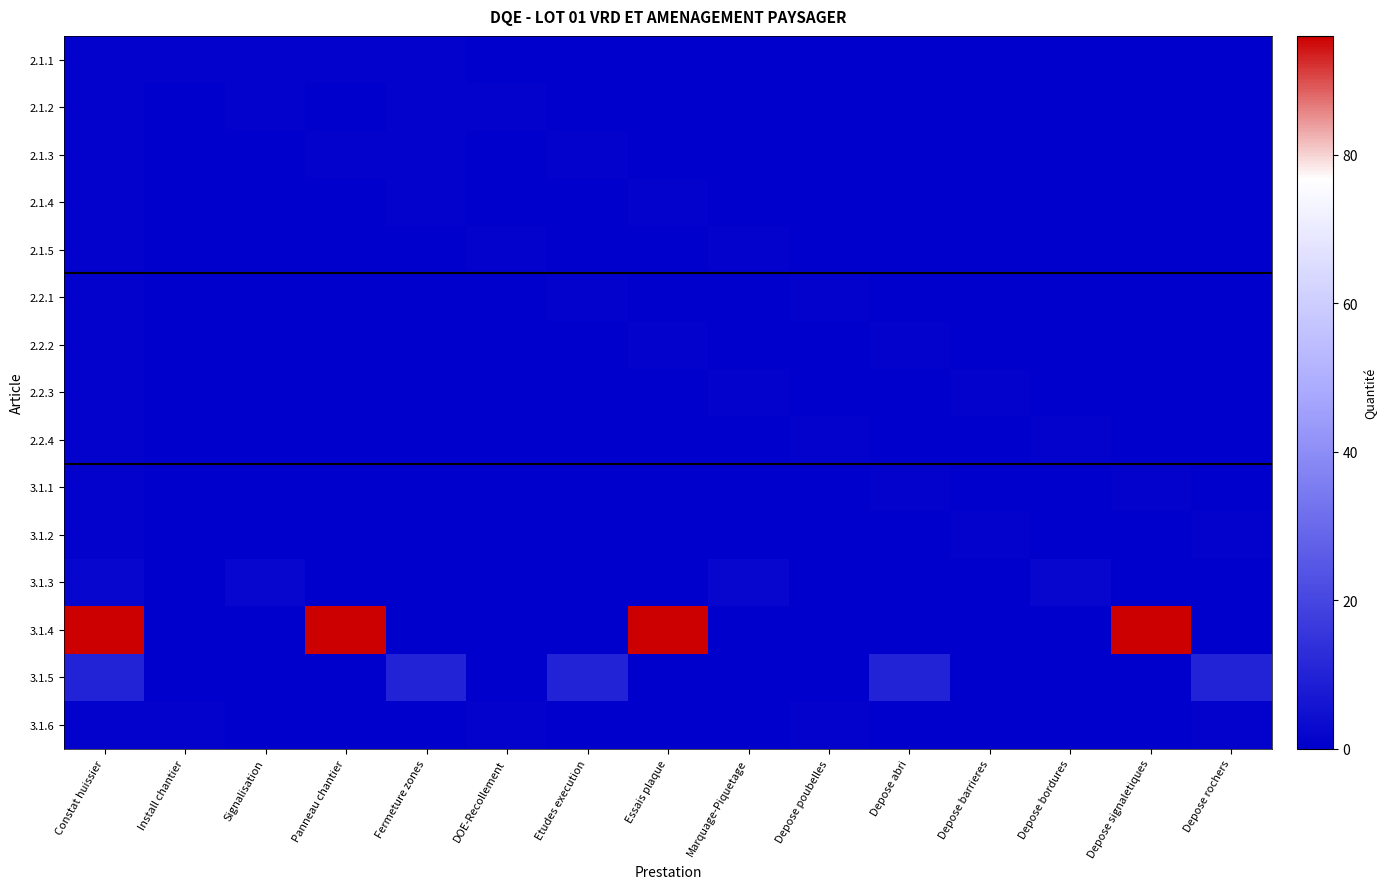

At which category does the chart reach its minimum across all series?

DOE-Recollement